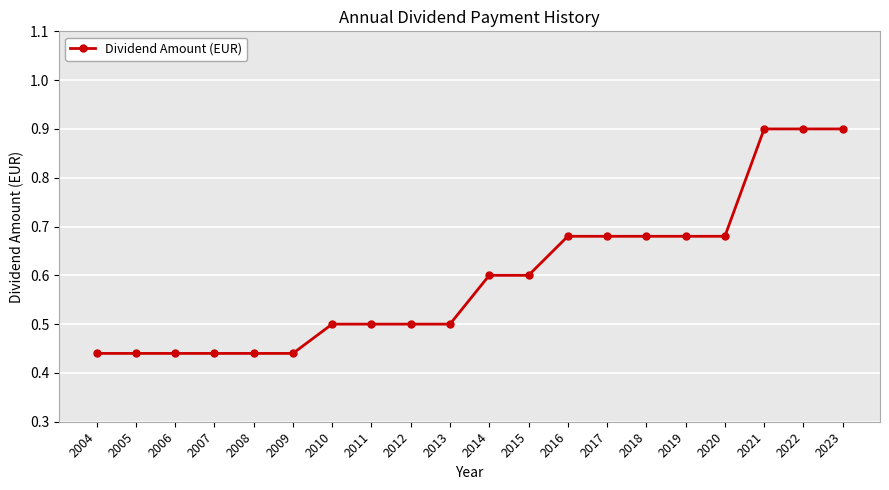

What is the greatest value displayed?

0.9